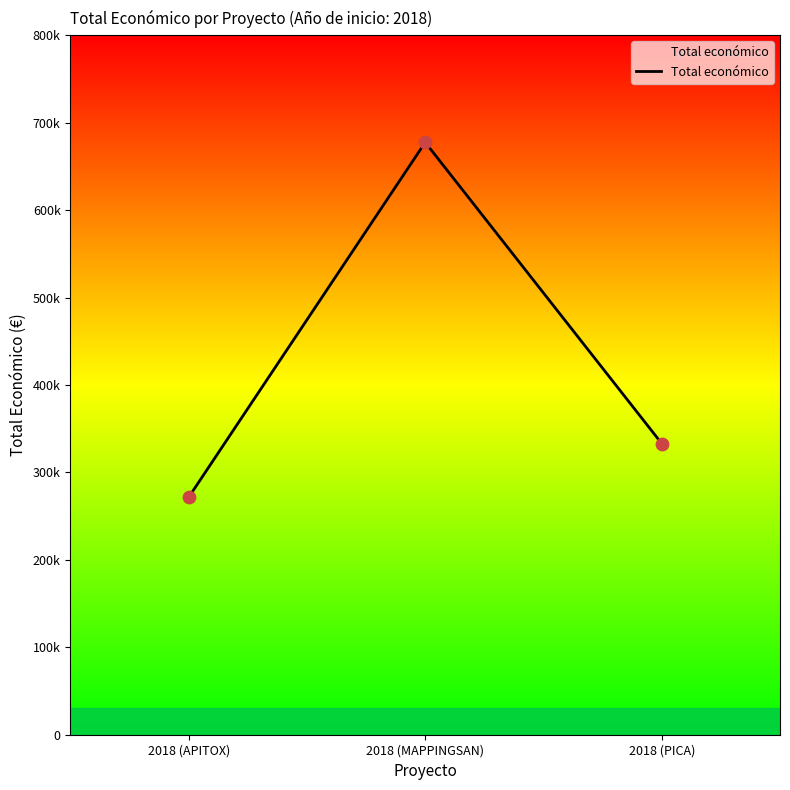

What is the ratio of the value at 2018 (MAPPINGSAN) to the value at 2018 (APITOX)?

2.5